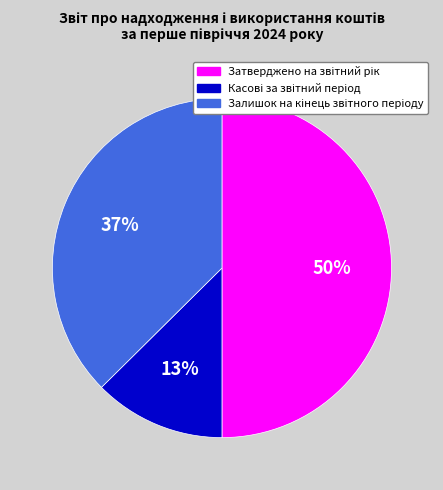

To the nearest percent, what is the difference between the largest and smallest slice percentages?

37%